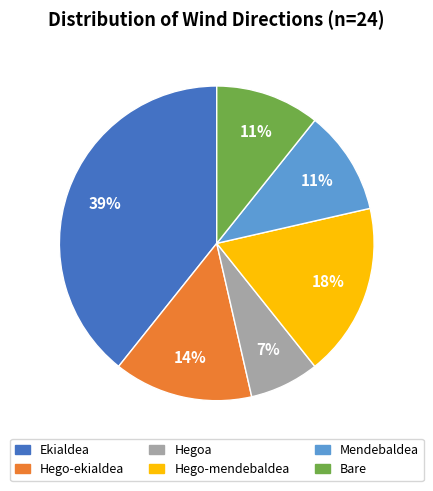

Which category has the biggest portion of the pie?

Ekialdea